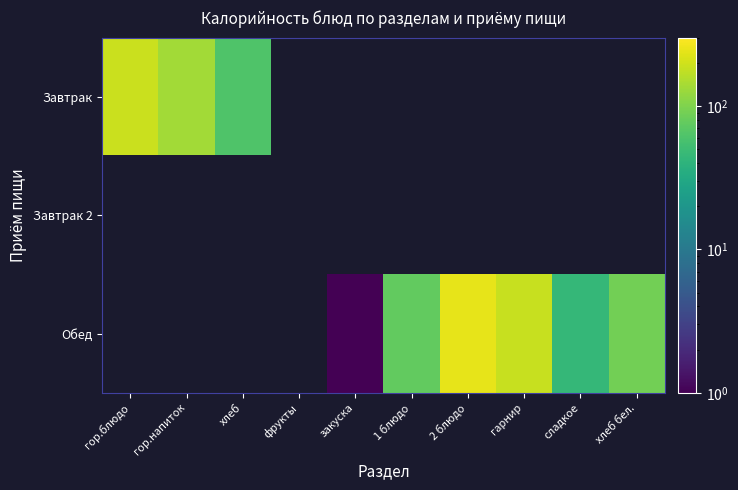

At which category does the chart reach its peak across all series?

2 блюдо